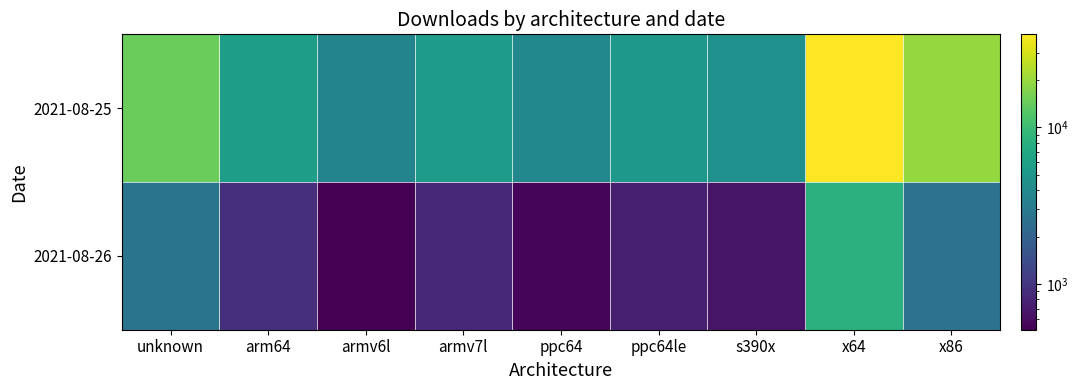

What is the smallest value displayed?

513